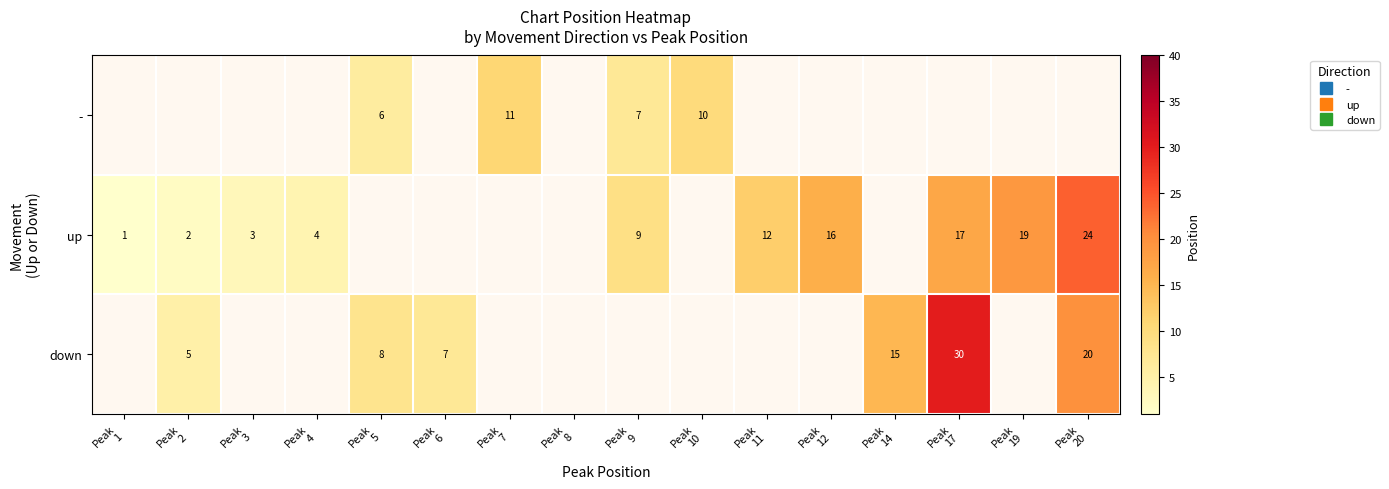

What value does the down series have at Peak 20?

20.0